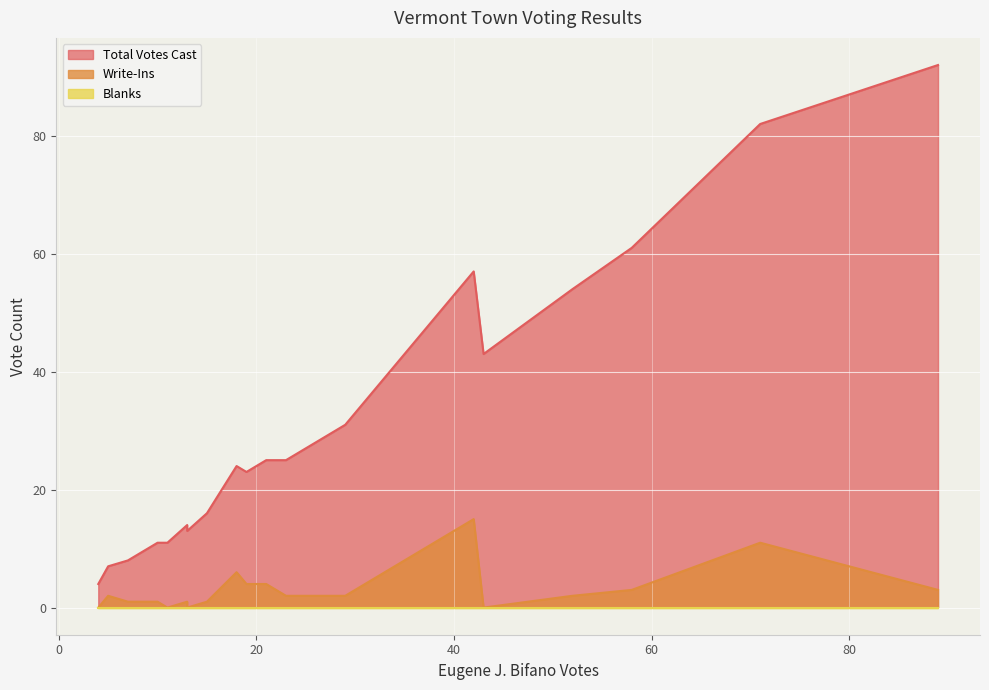

Rank the series by their maximum value, from lowest to highest.

Blanks, Write-Ins, Total Votes Cast